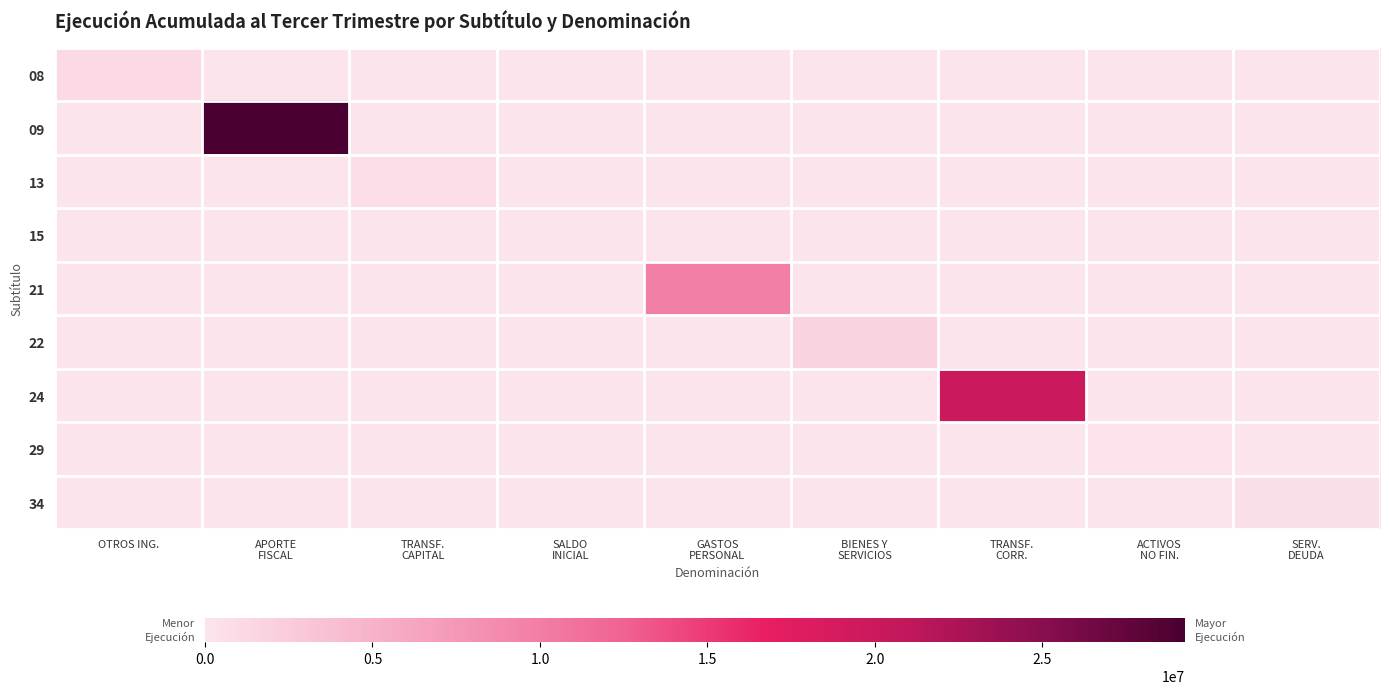

Reading left to right, list all the values displayed in this chart.

08: OTROS ING.=1083509	APORTE
FISCAL=0	TRANSF.
CAPITAL=0	SALDO
INICIAL=0	GASTOS
PERSONAL=0	BIENES Y
SERVICIOS=0	TRANSF.
CORR.=0	ACTIVOS
NO FIN.=0	SERV.
DEUDA=0
09: OTROS ING.=0	APORTE
FISCAL=29255504	TRANSF.
CAPITAL=0	SALDO
INICIAL=0	GASTOS
PERSONAL=0	BIENES Y
SERVICIOS=0	TRANSF.
CORR.=0	ACTIVOS
NO FIN.=0	SERV.
DEUDA=0
13: OTROS ING.=0	APORTE
FISCAL=0	TRANSF.
CAPITAL=681652	SALDO
INICIAL=0	GASTOS
PERSONAL=0	BIENES Y
SERVICIOS=0	TRANSF.
CORR.=0	ACTIVOS
NO FIN.=0	SERV.
DEUDA=0
15: OTROS ING.=0	APORTE
FISCAL=0	TRANSF.
CAPITAL=0	SALDO
INICIAL=0	GASTOS
PERSONAL=0	BIENES Y
SERVICIOS=0	TRANSF.
CORR.=0	ACTIVOS
NO FIN.=0	SERV.
DEUDA=0
21: OTROS ING.=0	APORTE
FISCAL=0	TRANSF.
CAPITAL=0	SALDO
INICIAL=0	GASTOS
PERSONAL=9731038	BIENES Y
SERVICIOS=0	TRANSF.
CORR.=0	ACTIVOS
NO FIN.=0	SERV.
DEUDA=0
22: OTROS ING.=0	APORTE
FISCAL=0	TRANSF.
CAPITAL=0	SALDO
INICIAL=0	GASTOS
PERSONAL=0	BIENES Y
SERVICIOS=1717922	TRANSF.
CORR.=0	ACTIVOS
NO FIN.=0	SERV.
DEUDA=0
24: OTROS ING.=0	APORTE
FISCAL=0	TRANSF.
CAPITAL=0	SALDO
INICIAL=0	GASTOS
PERSONAL=0	BIENES Y
SERVICIOS=0	TRANSF.
CORR.=19914363	ACTIVOS
NO FIN.=0	SERV.
DEUDA=0
29: OTROS ING.=0	APORTE
FISCAL=0	TRANSF.
CAPITAL=0	SALDO
INICIAL=0	GASTOS
PERSONAL=0	BIENES Y
SERVICIOS=0	TRANSF.
CORR.=0	ACTIVOS
NO FIN.=152431	SERV.
DEUDA=0
34: OTROS ING.=0	APORTE
FISCAL=0	TRANSF.
CAPITAL=0	SALDO
INICIAL=0	GASTOS
PERSONAL=0	BIENES Y
SERVICIOS=0	TRANSF.
CORR.=0	ACTIVOS
NO FIN.=0	SERV.
DEUDA=566726